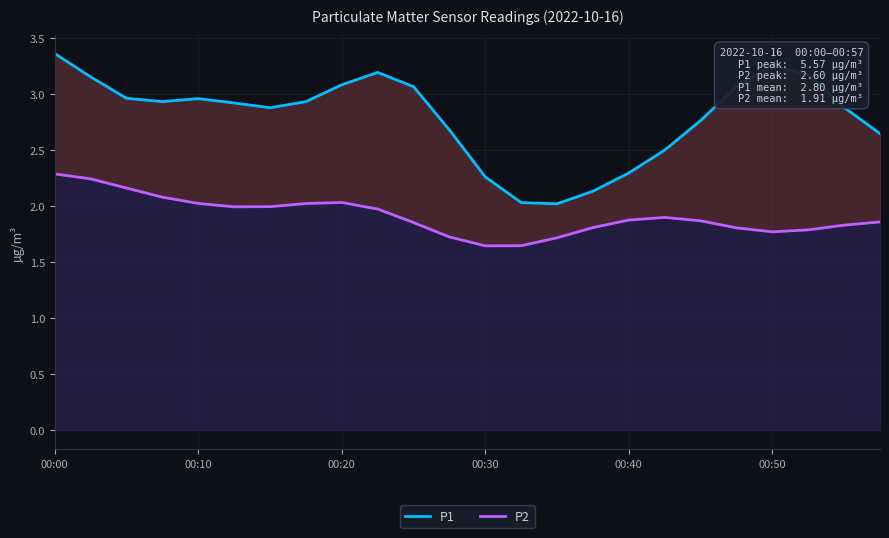

Reading left to right, what are all the values shown in this chart?

P1: 3.4	3.2	3.0	2.9	3.0	2.9	2.9	2.9	3.1	3.2	3.1	2.7	2.3	2.0	2.0	2.1	2.3	2.5	2.8	3.1	3.3	3.2	2.9	2.6
P2: 2.3	2.2	2.2	2.1	2.0	2.0	2.0	2.0	2.0	2.0	1.9	1.7	1.6	1.6	1.7	1.8	1.9	1.9	1.9	1.8	1.8	1.8	1.8	1.9